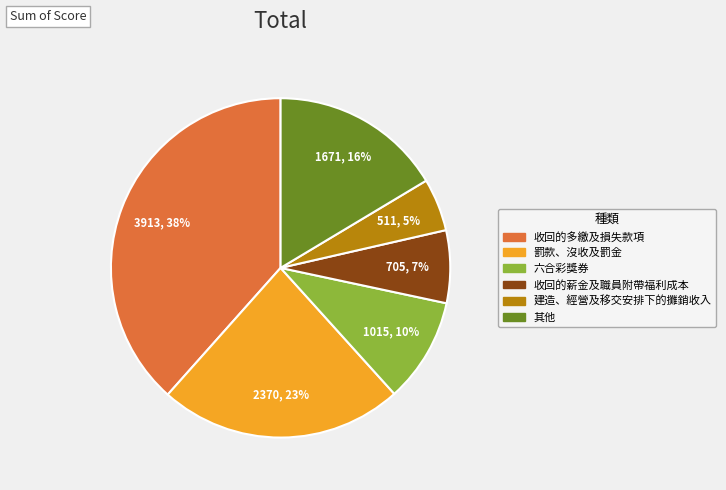

What is the largest slice in the pie chart?

收回的多繳及損失款項